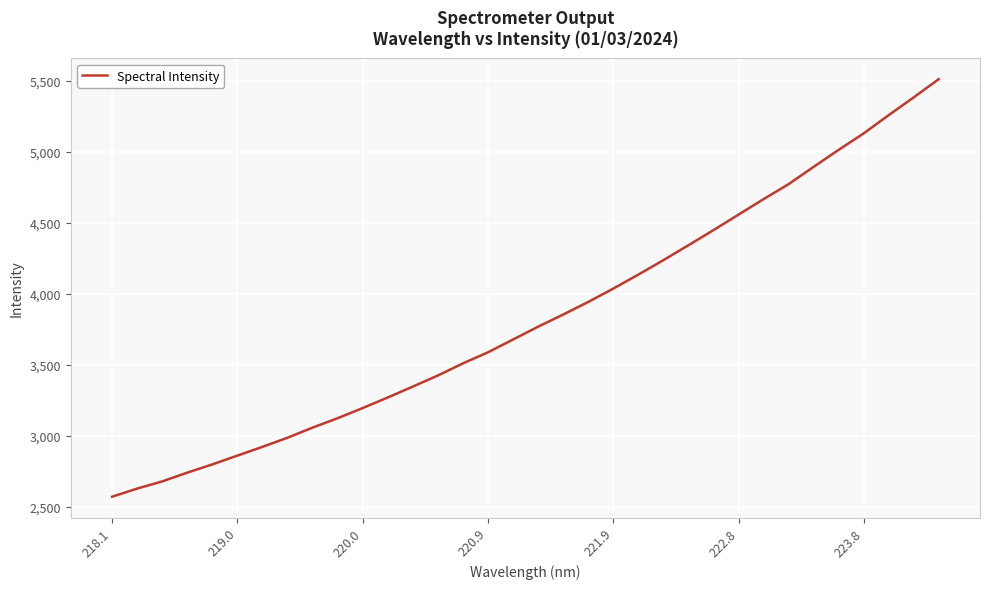

How many categories are shown in the chart?

34